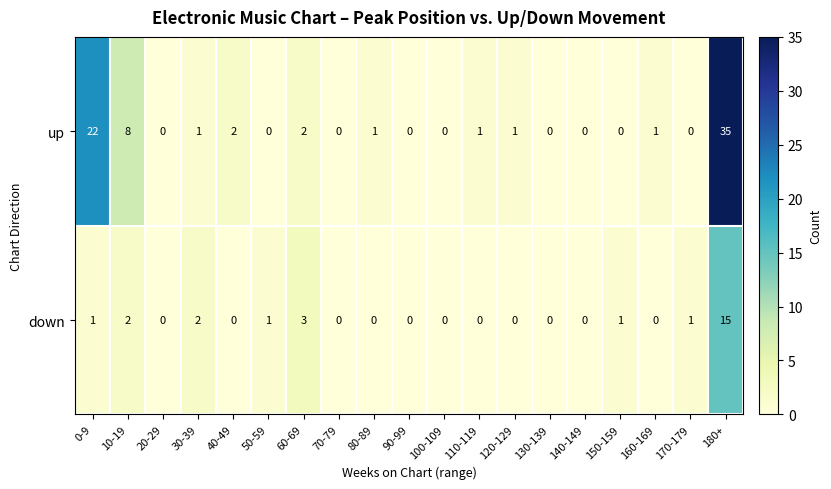

Which series has the largest total across all categories?

up